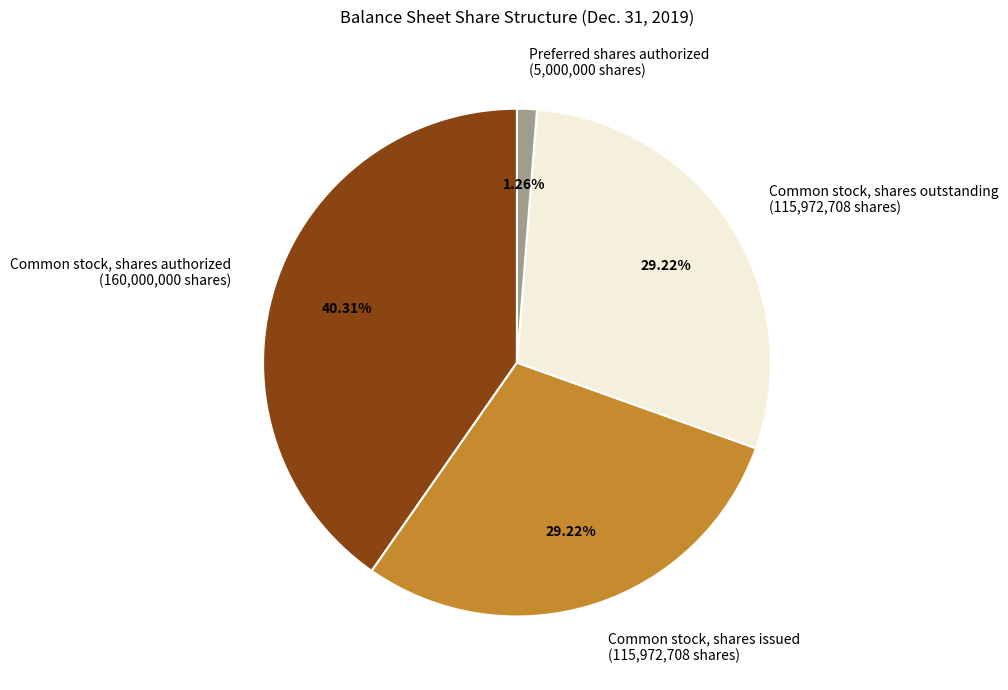

Which category has the biggest portion of the pie?

Common stock, shares authorized